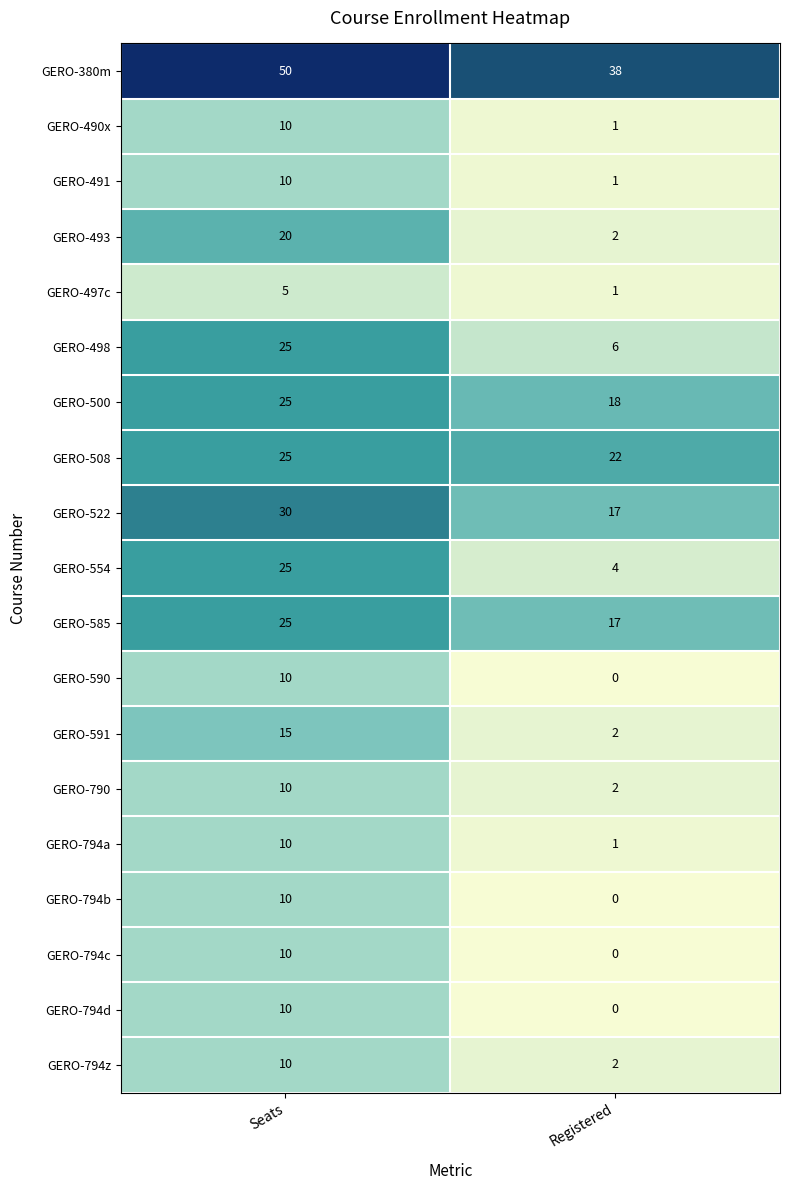

What is the total value across all series at Seats?

335